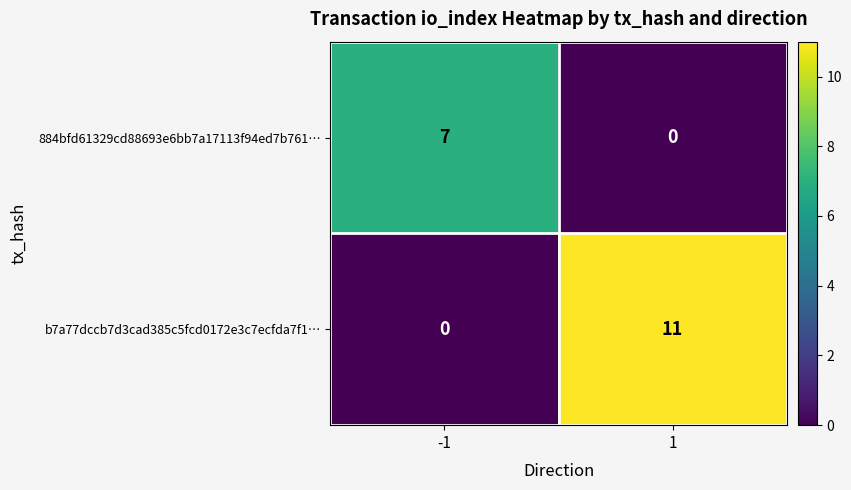

The value of 884bfd61329cd88693e6bb7a17113f94ed7b761… at -1 is 7. True or false?

True